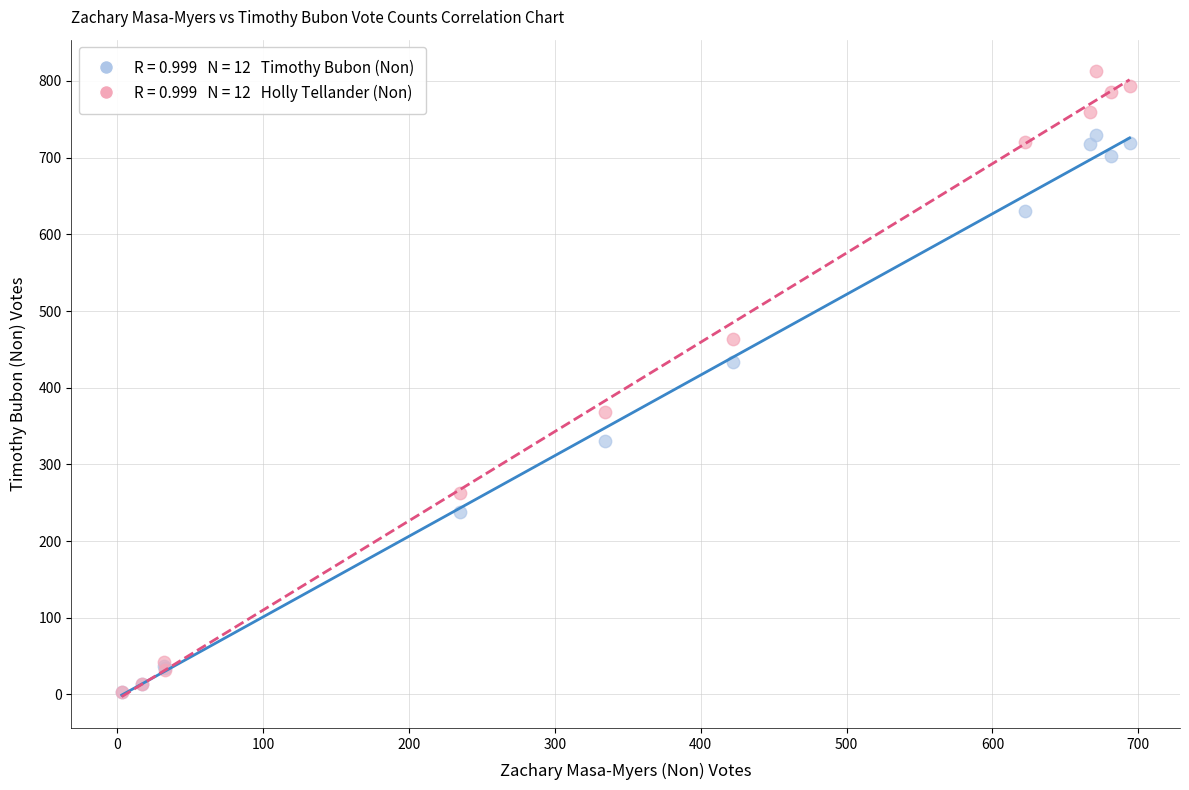

Across all series, what Y value is closest to 408?

433